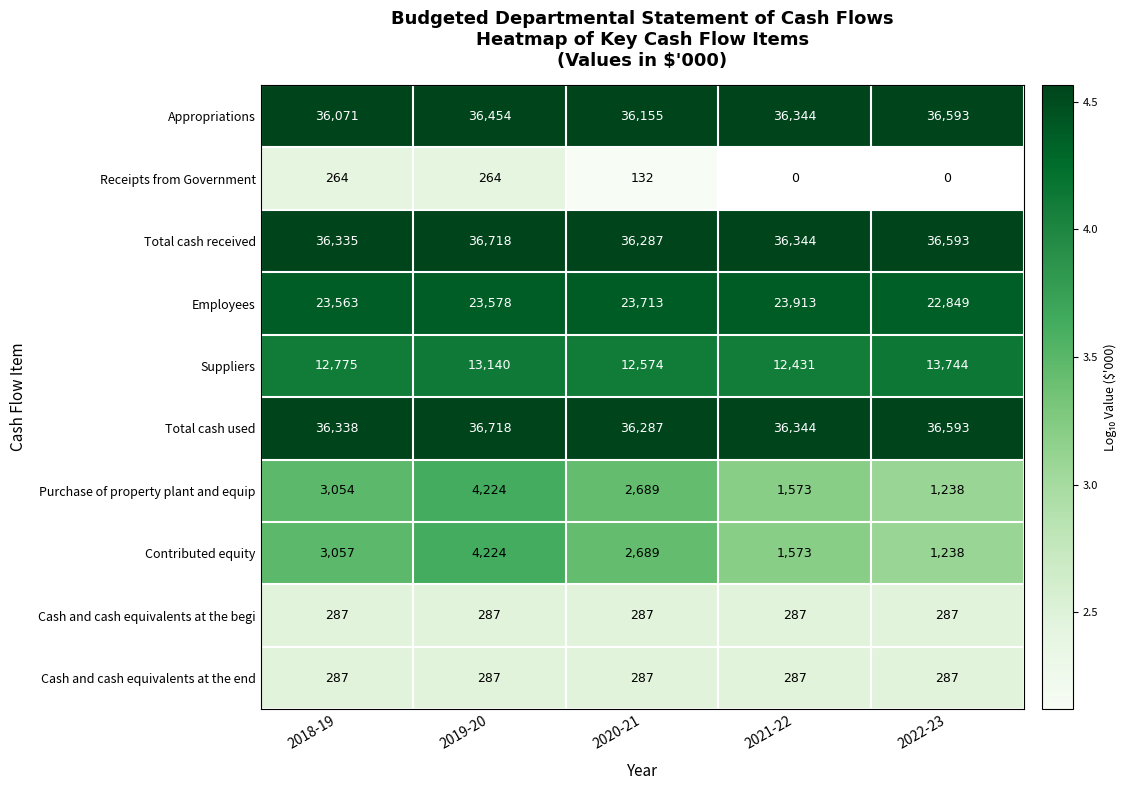

Where does the Appropriations series first go above 36344?

2019-20